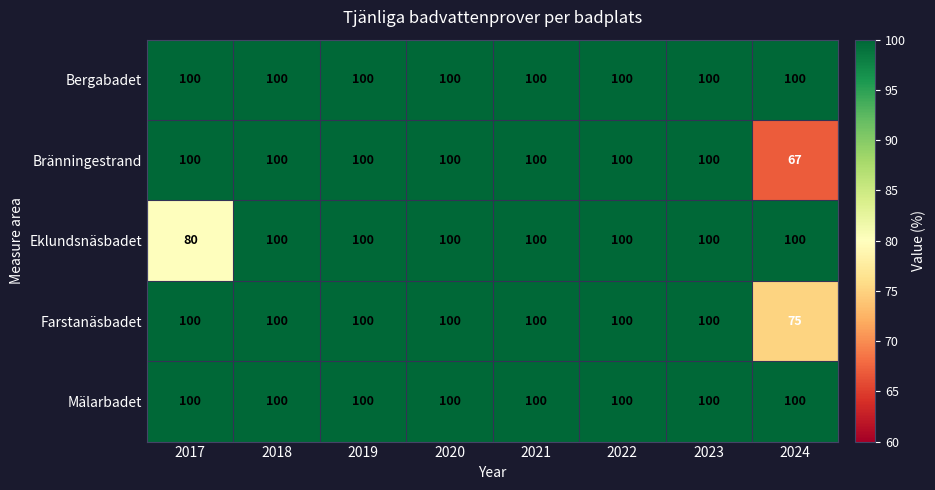

What is the average value of the Bergabadet series?

100